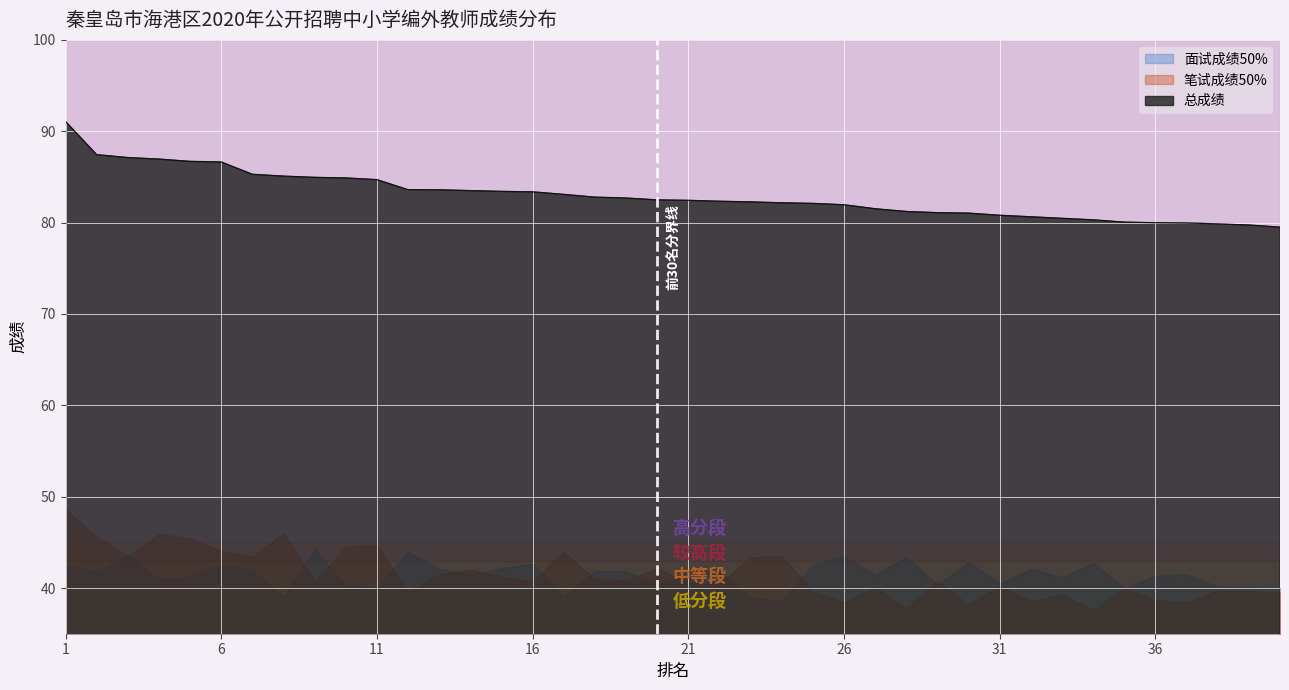

What is the lowest value of the 总成绩 series?

79.5